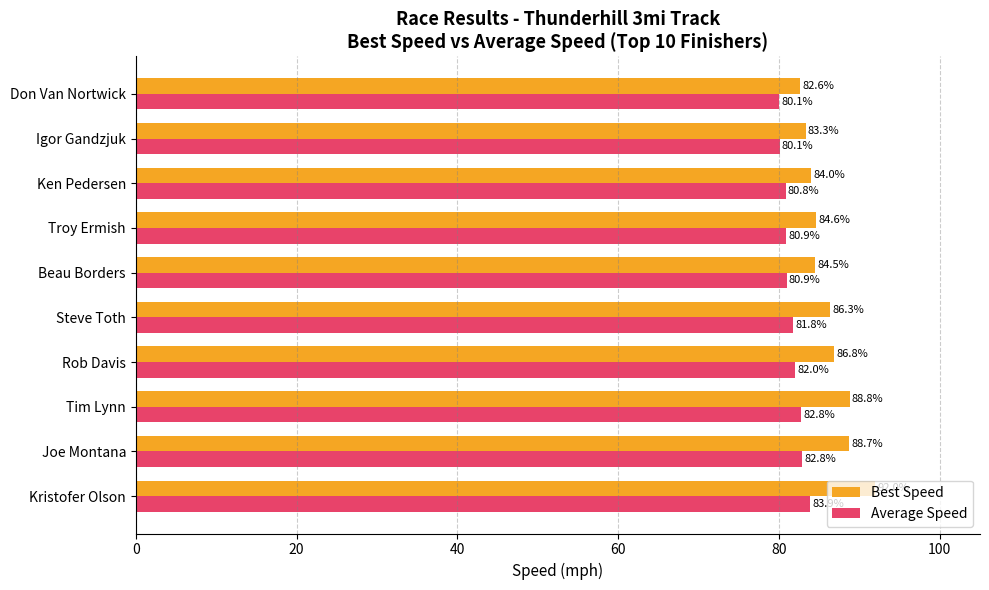

Which series has the largest range (max minus min)?

Best Speed